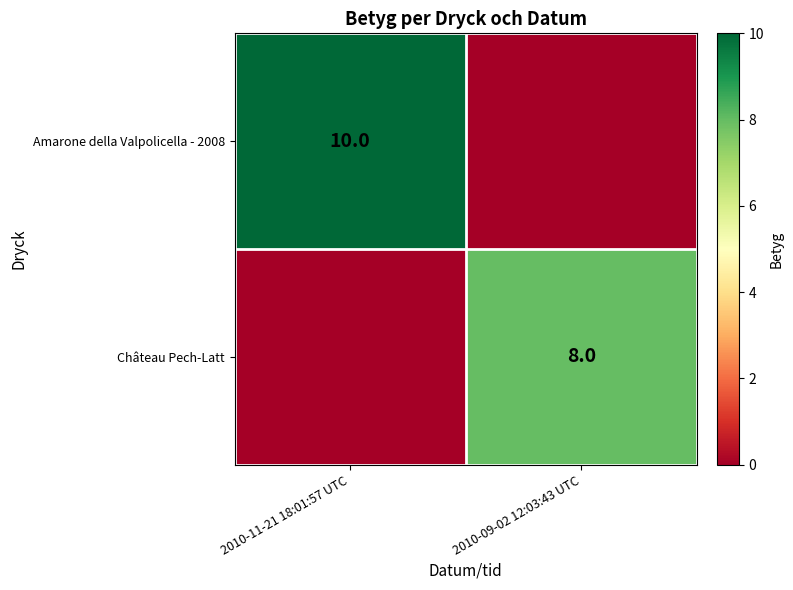

Count the number of categories in the chart.

2